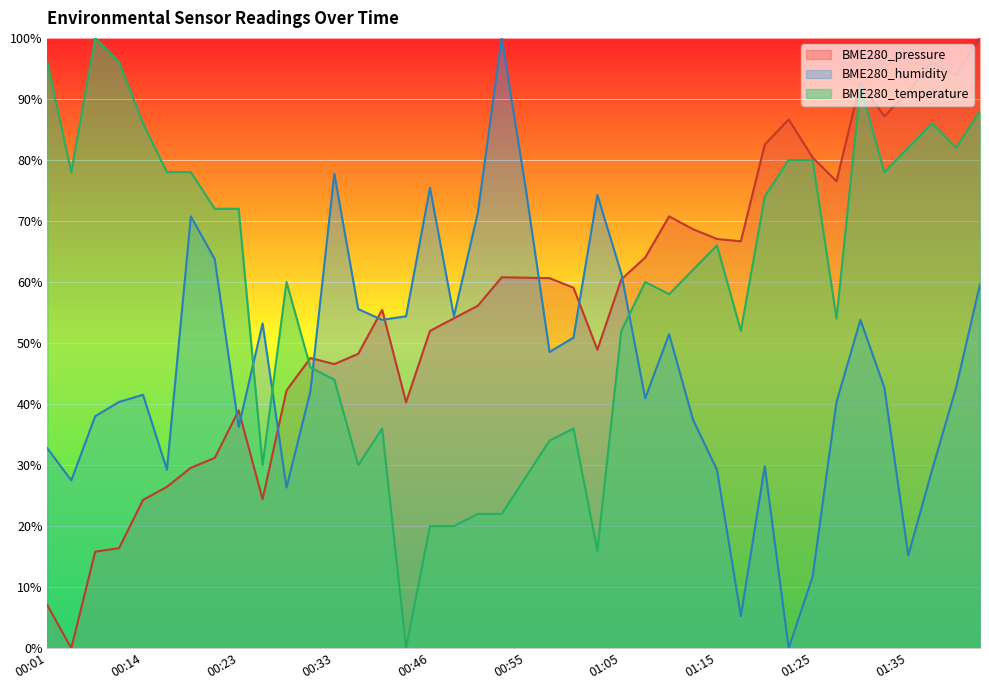

What are all the series names shown in the legend?

BME280_pressure, BME280_humidity, BME280_temperature